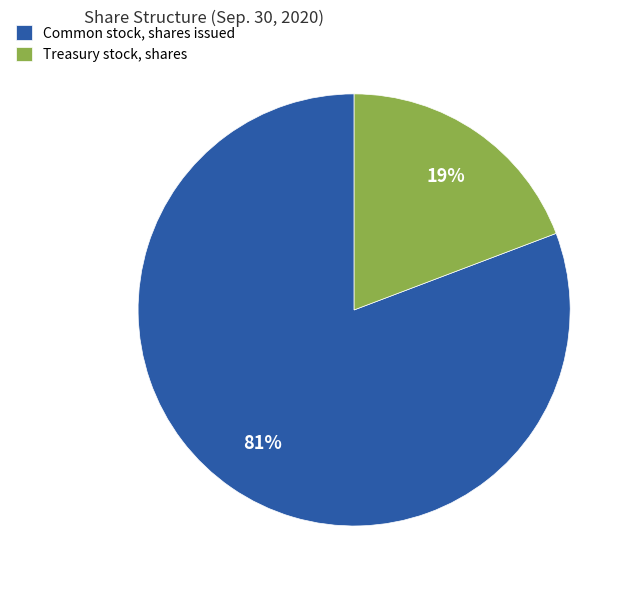

Is there a majority slice in this chart?

Yes